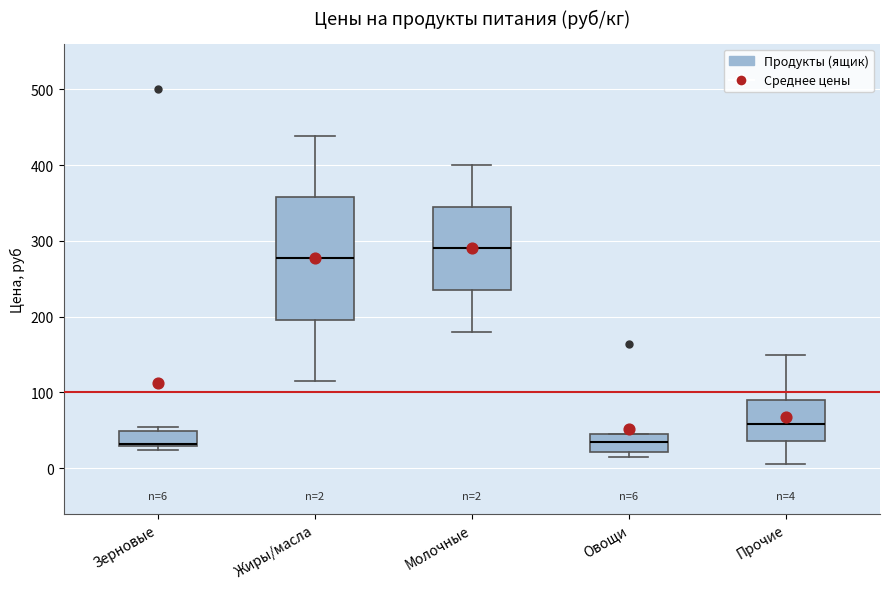

Which box is the tallest, from its lower edge to its upper edge?

Жиры/масла